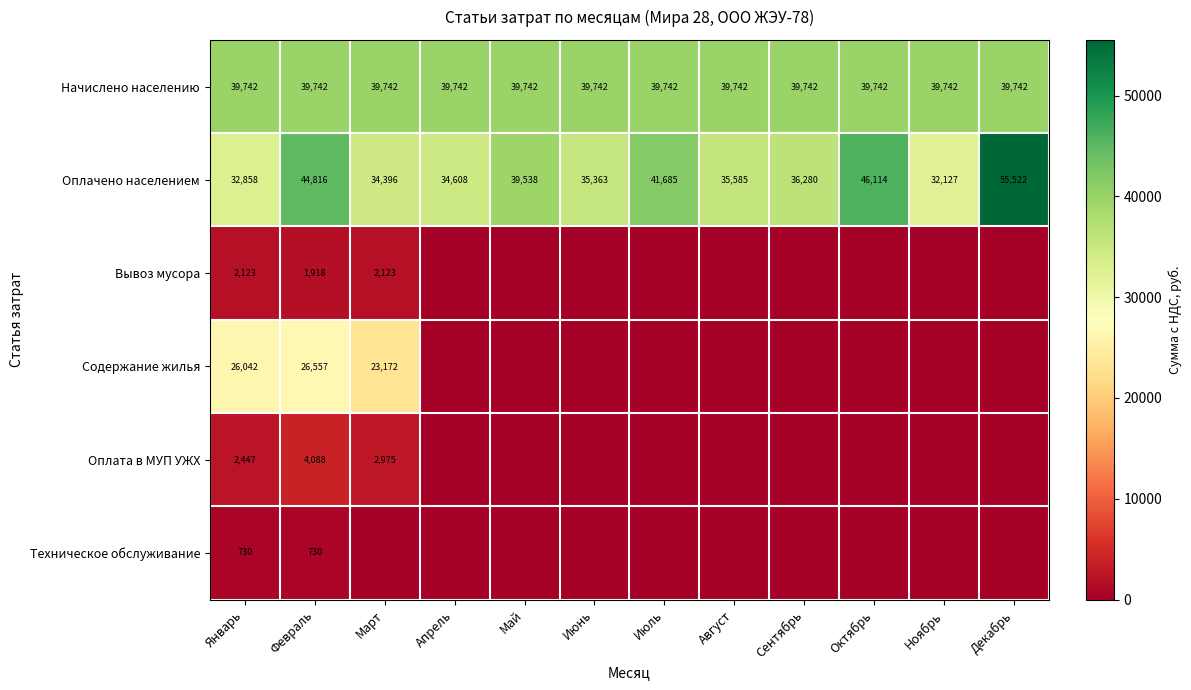

What is the average value of the Начислено населению series?

39742